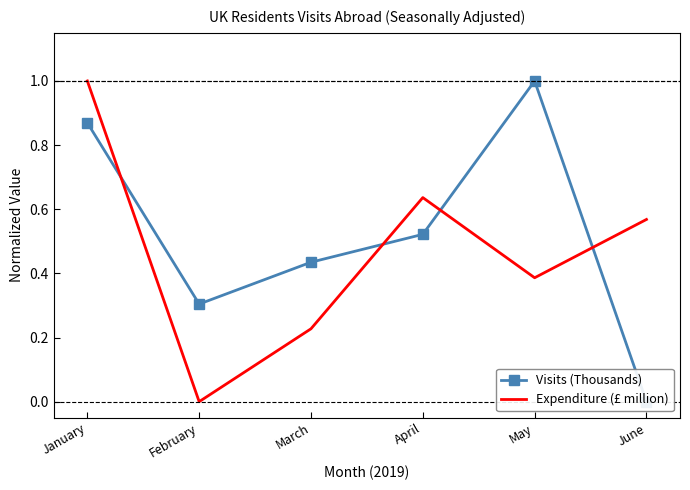

At which category does the chart reach its minimum across all series?

June